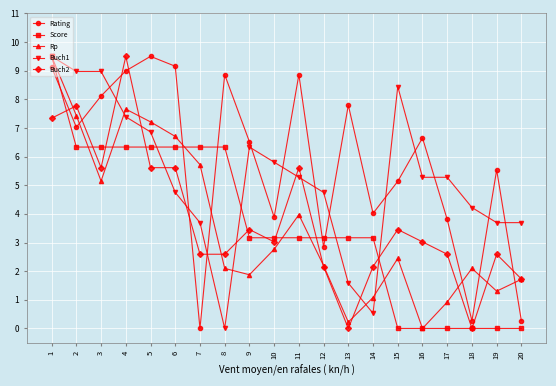

At which label is Rating closest to 4?

14